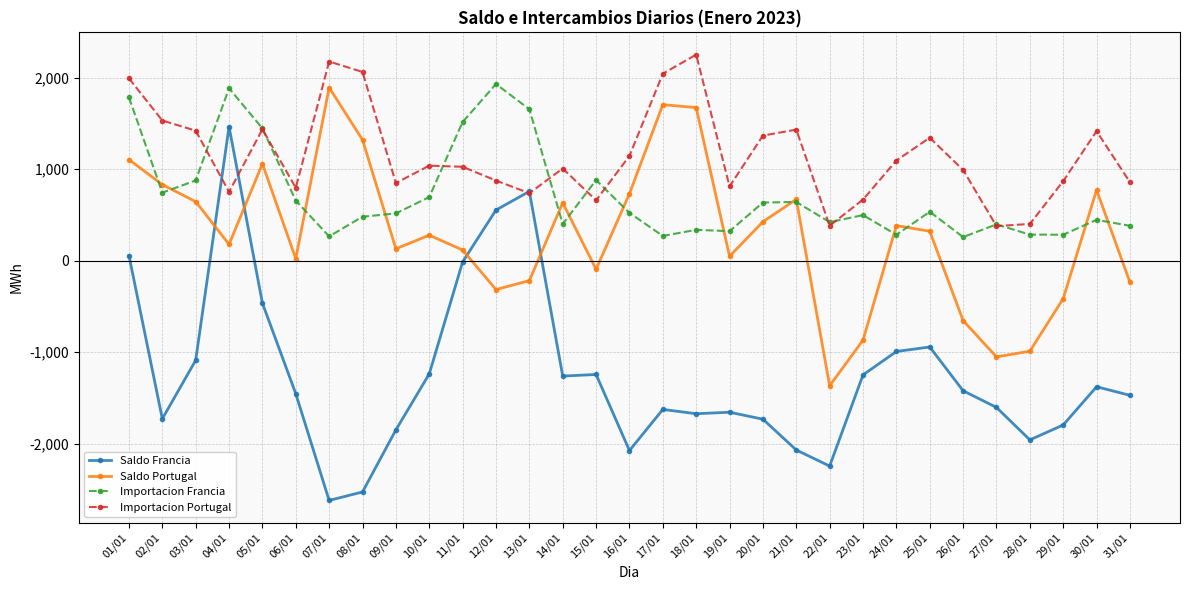

Is it true that Saldo Francia equals -2512.8 at 18/01?

False